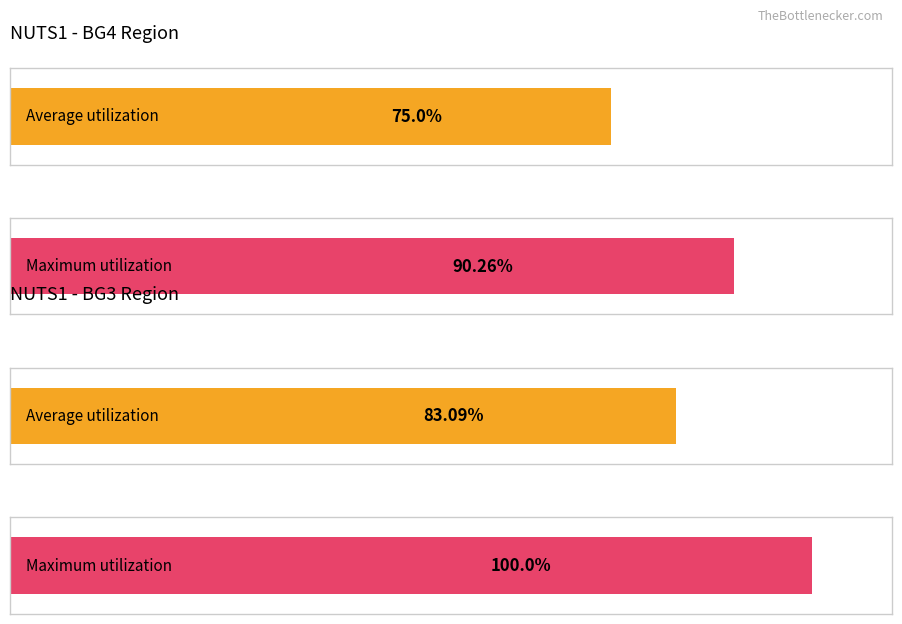

Does the chart contain any negative values?

No